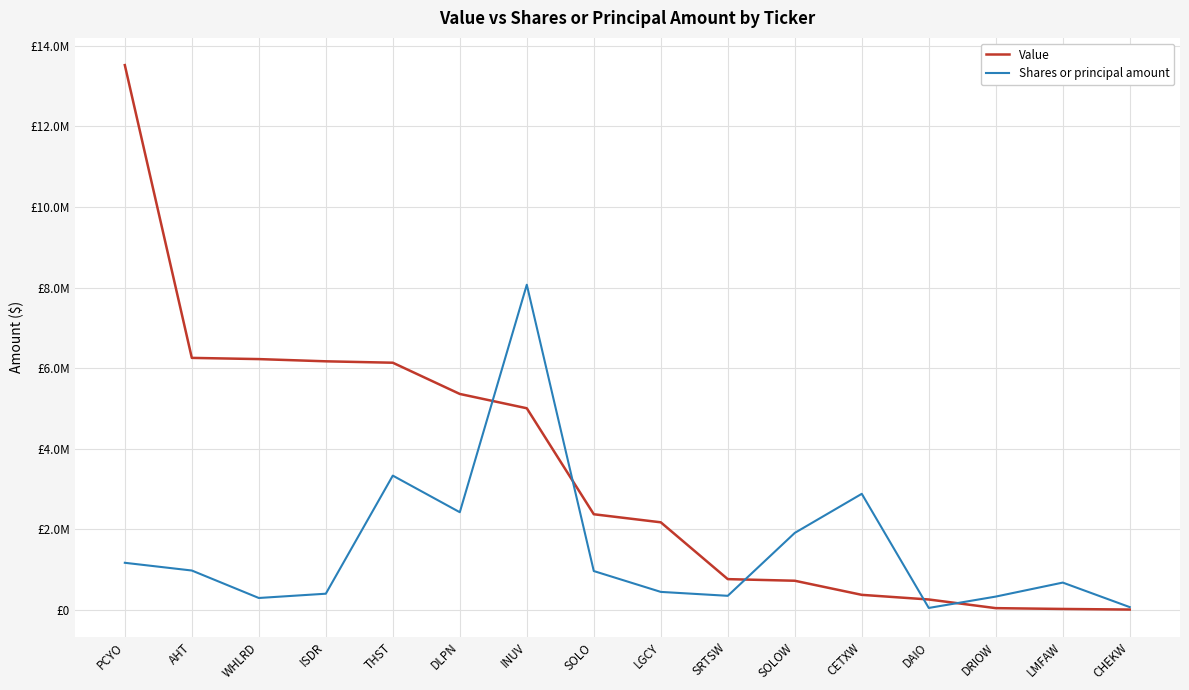

What are all the series names shown in the legend?

Value, Shares or principal amount